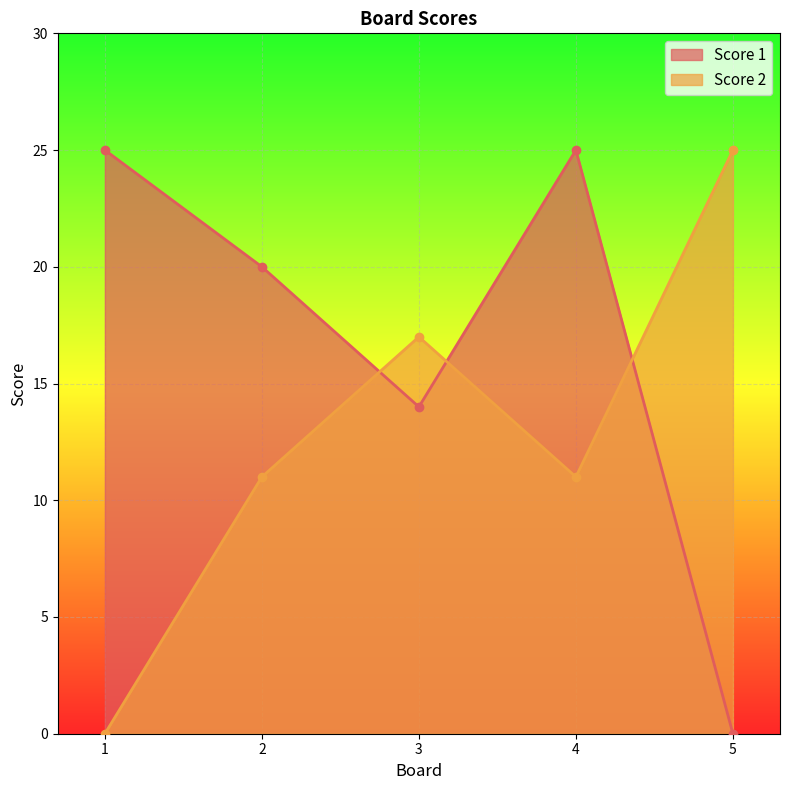

What is the value of the Score 2 point at the 4th from the left?

11